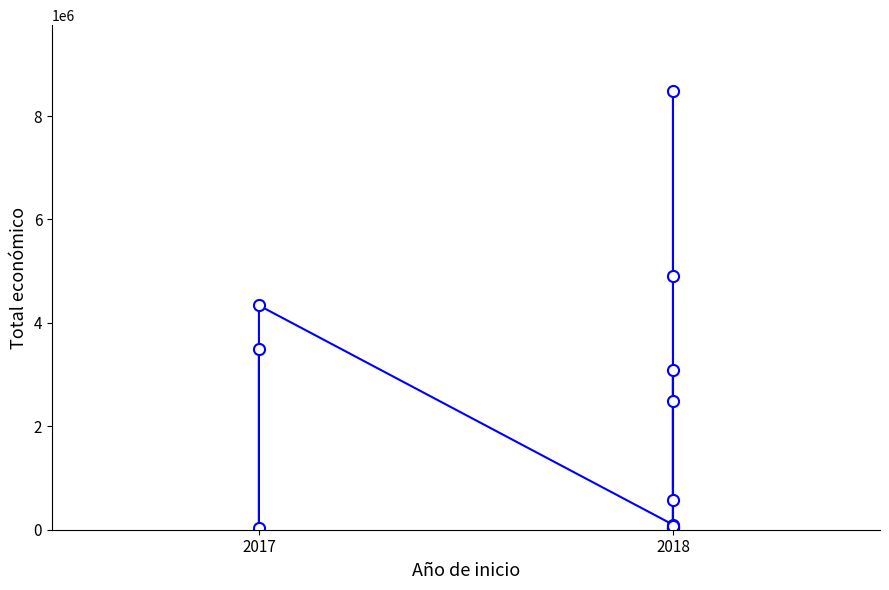

Which category has the lowest value across all series?

2017